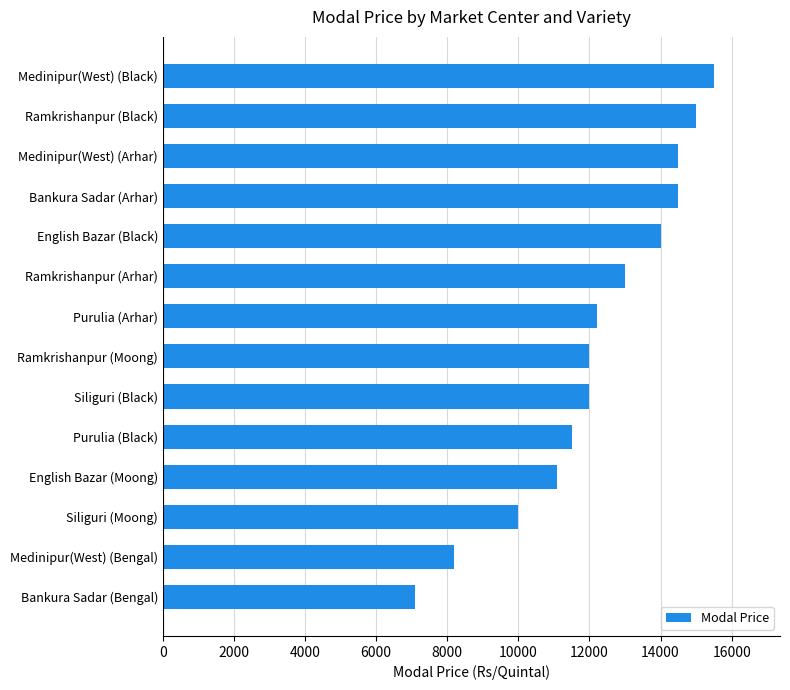

What is the ratio of the value at Bankura Sadar (Bengal) to the value at Siliguri (Black)?

0.6